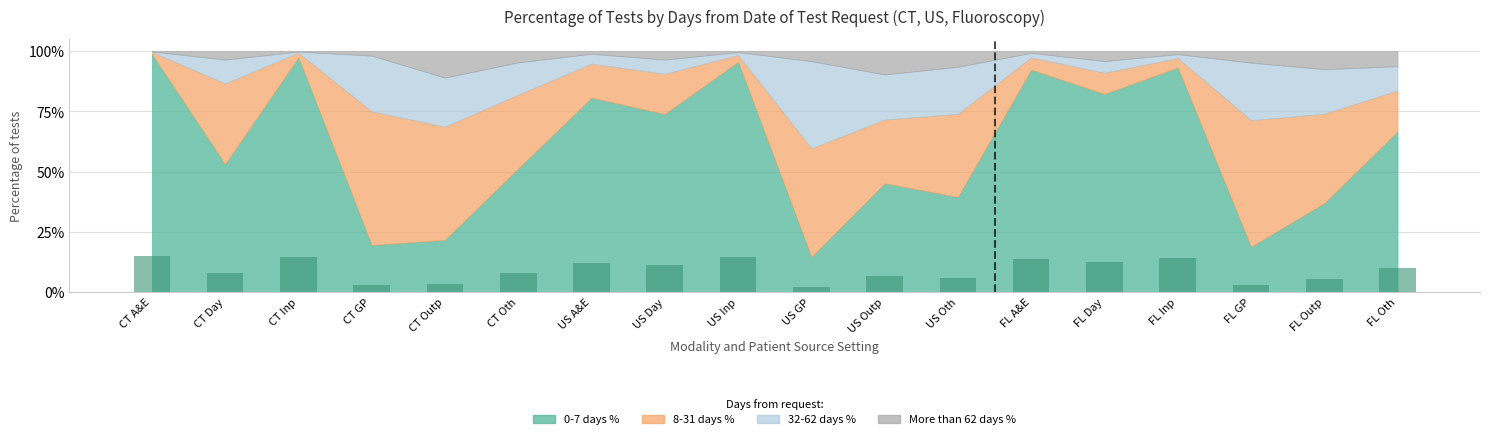

Count the number of data series in this chart.

4